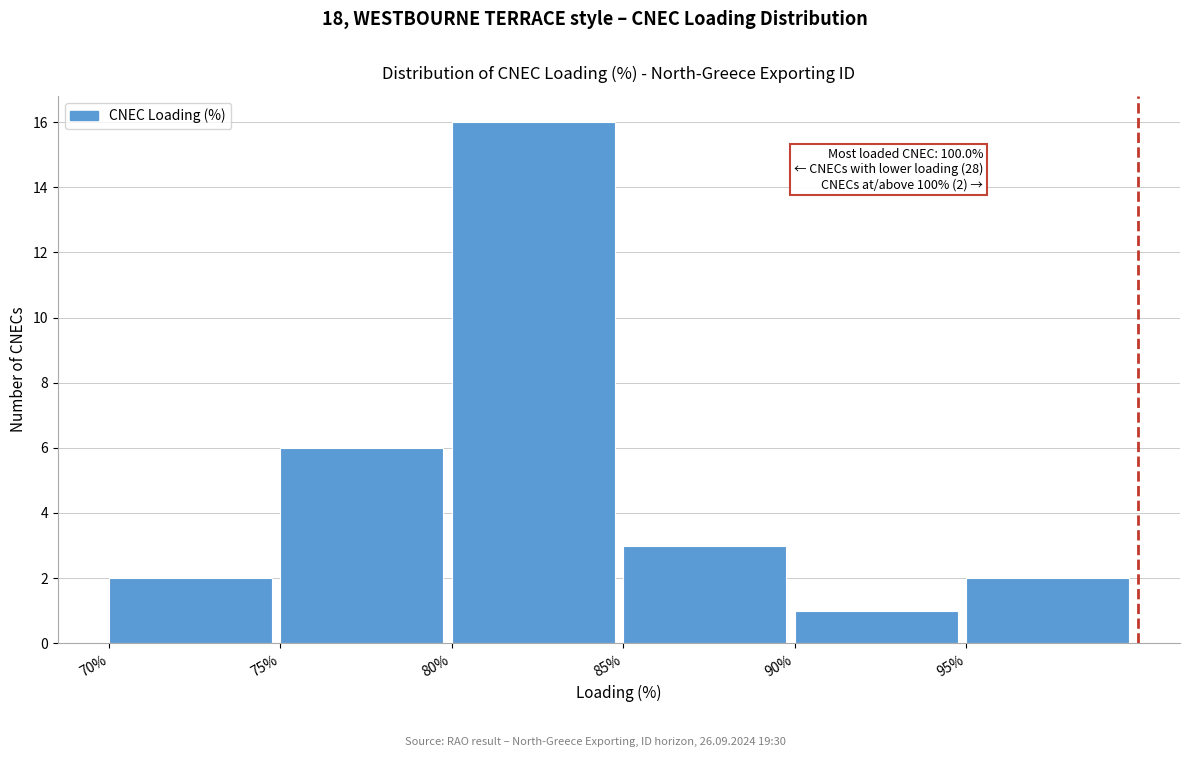

Over which range of the x-axis is the bar tallest?

80 to 85